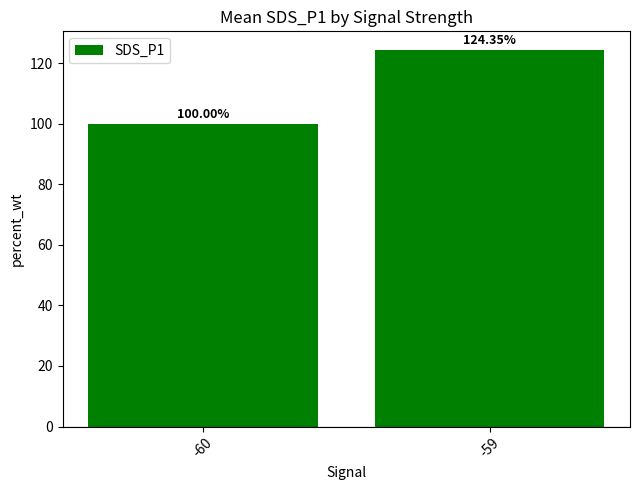

Which category has the highest value across all series?

-59